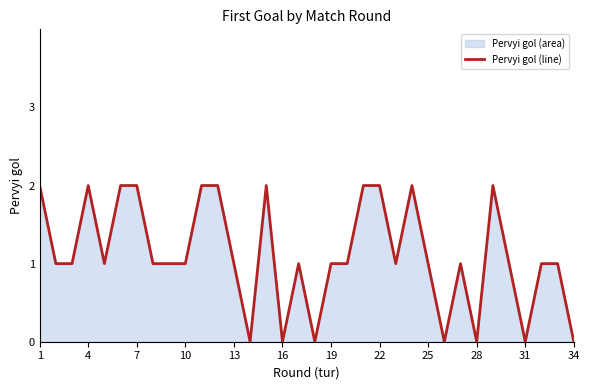

What is the sum of the values at 1 and 25?

3